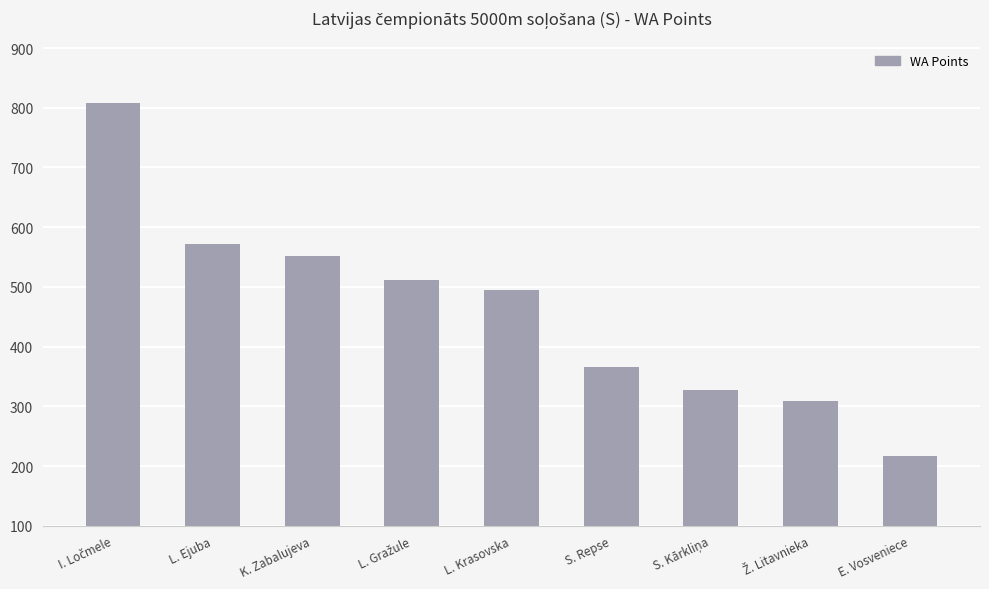

What is the label of the 5th bar from the left?

L. Krasovska